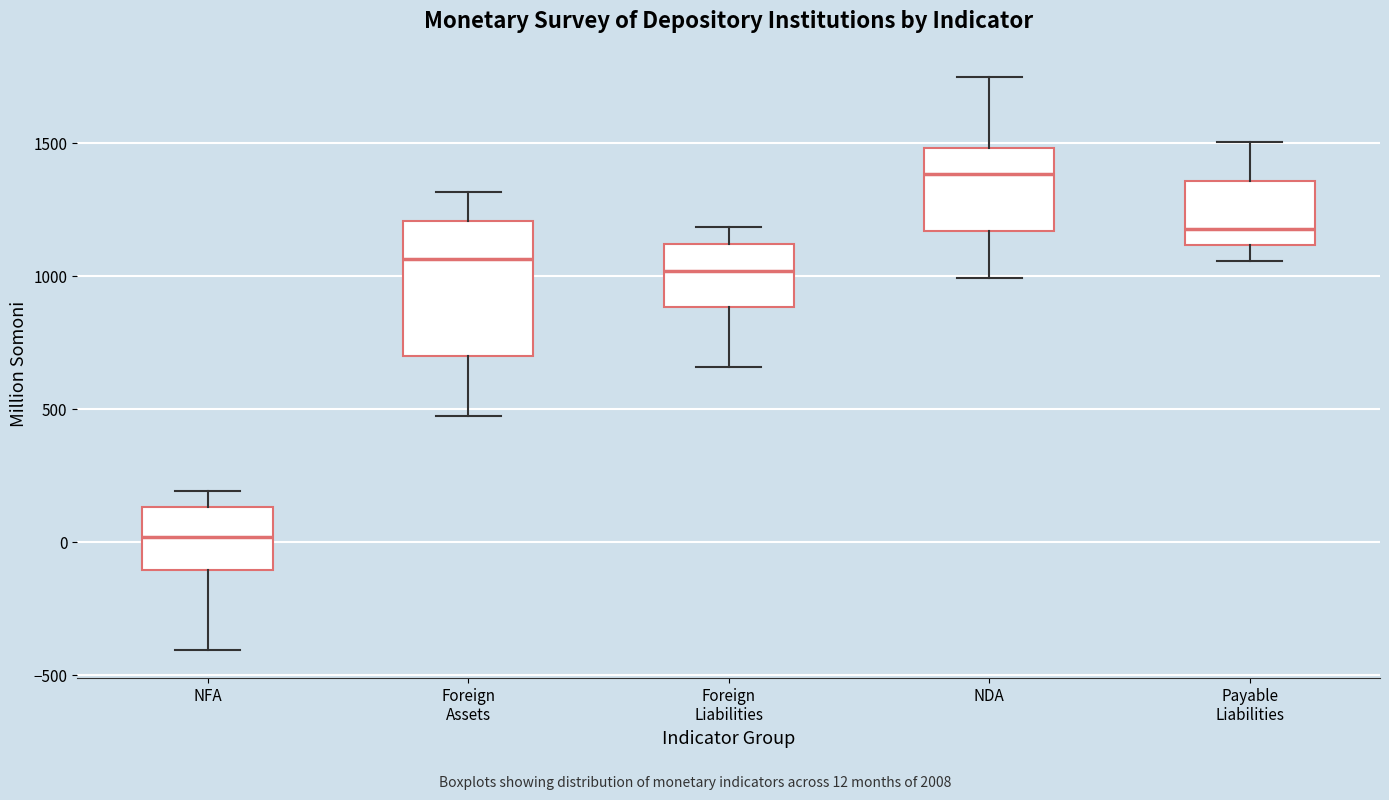

Which box's median line is the lowest?

NFA